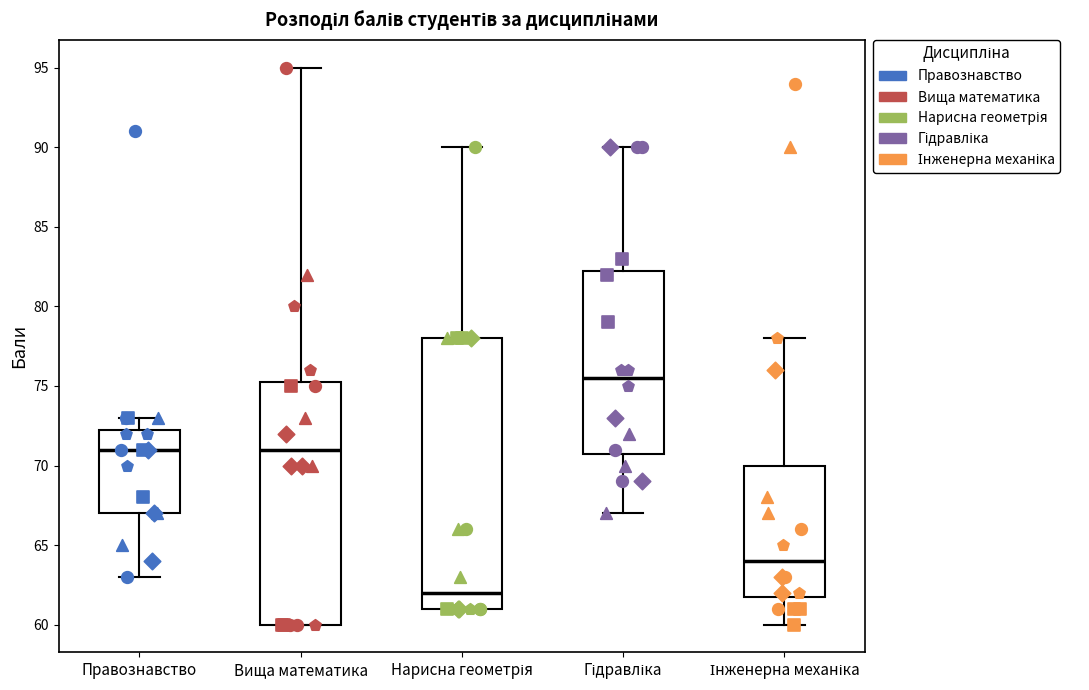

Which box has the highest median line?

Гідравліка